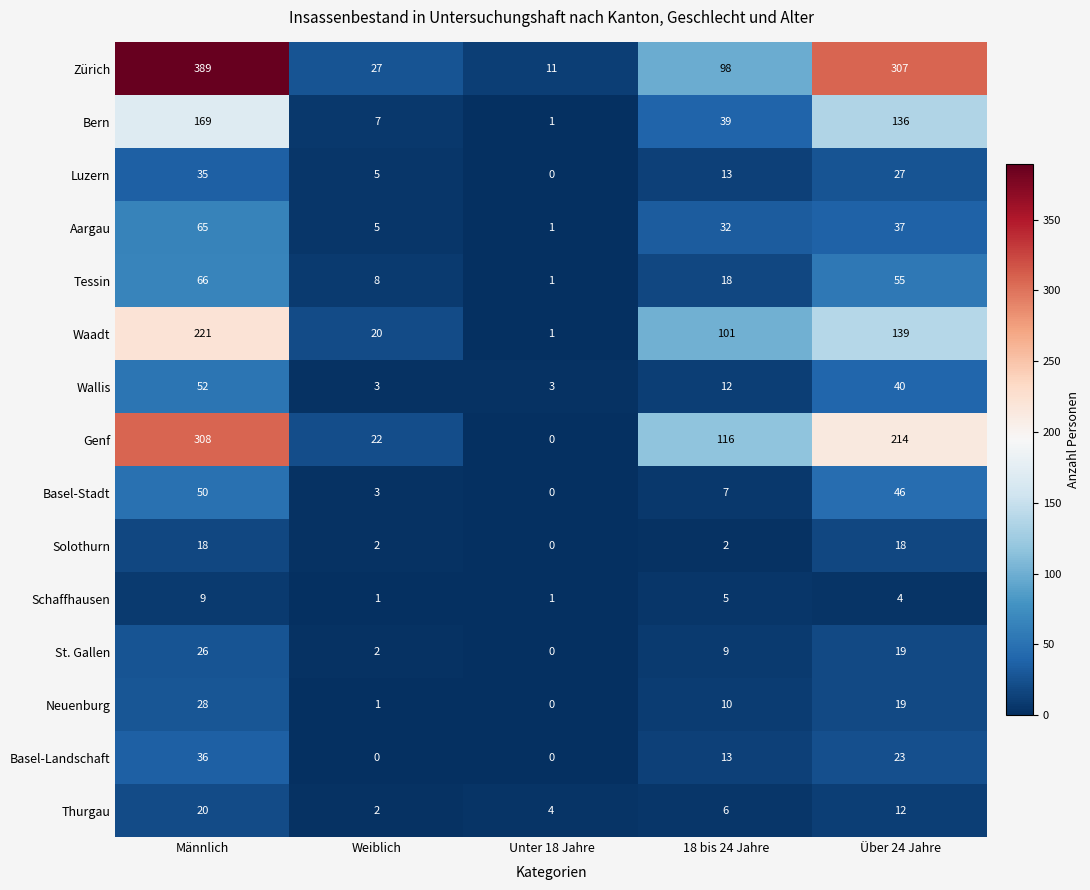

At which category is the sum across all series the highest?

Männlich